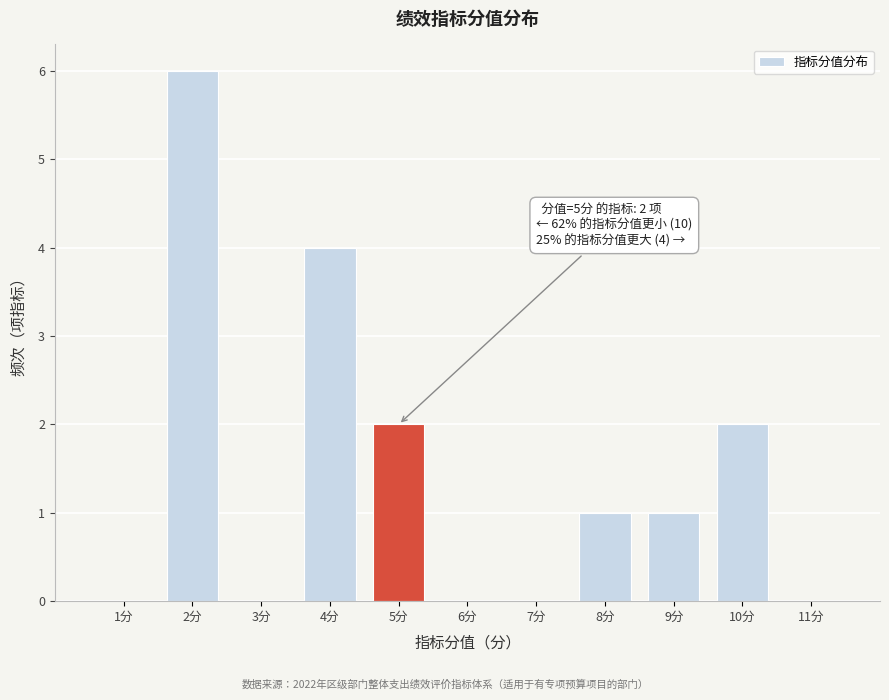

Over which range of the x-axis is the bar tallest?

1.5 to 2.5